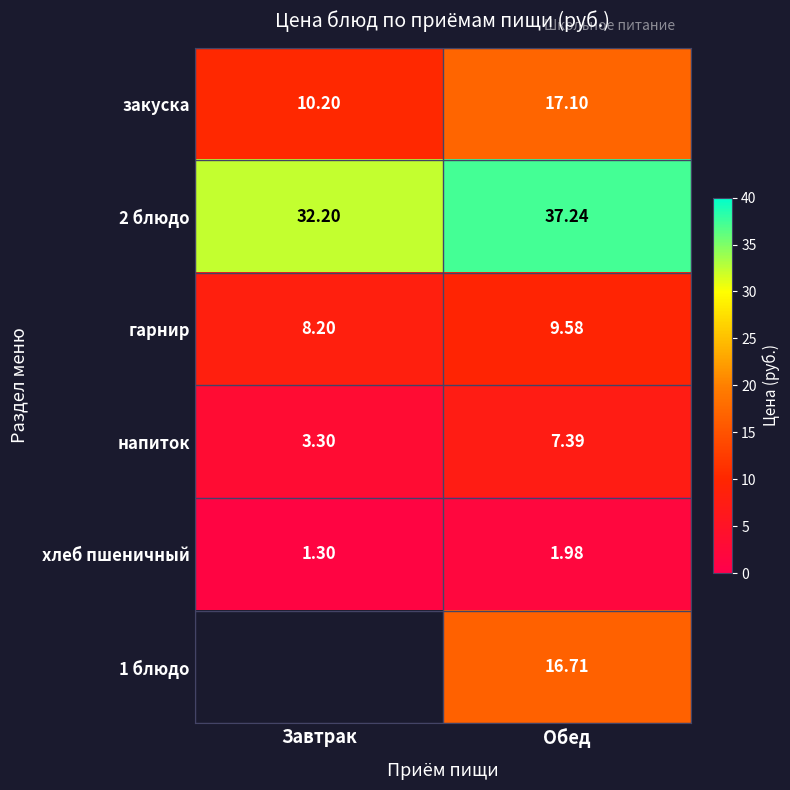

The 2 блюдо series shows 37.2 at Обед. True or false?

True